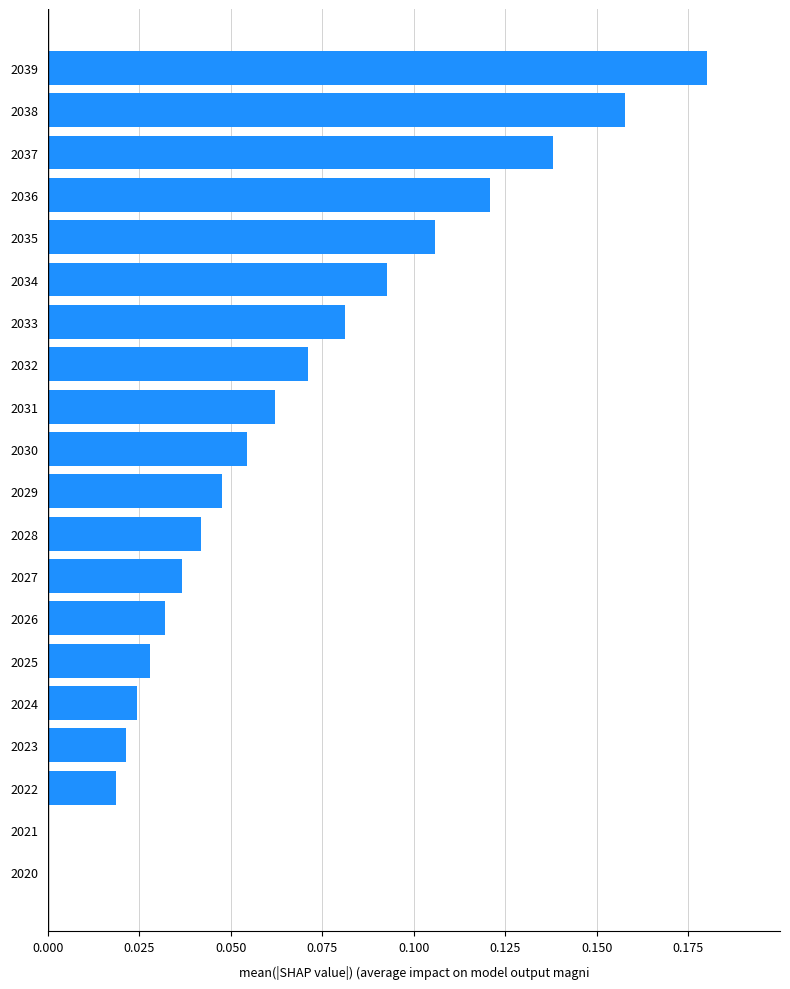

Is it true that the value at 2026 is 0.0?

True